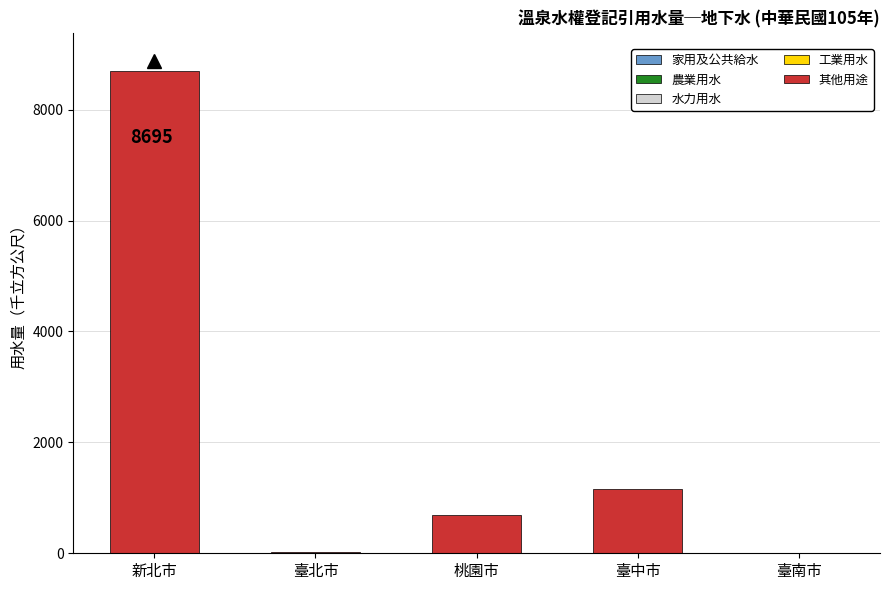

What is the change in value from 桃園市 to 臺中市?

+464.9